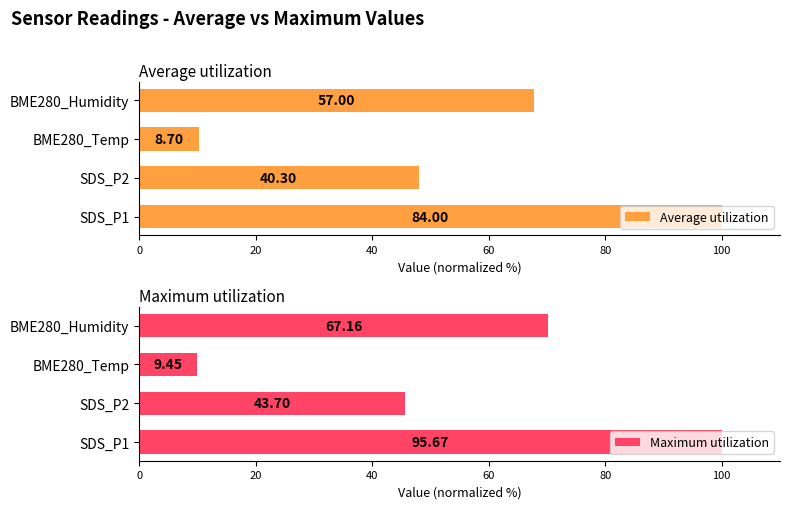

Which series has the largest range (max minus min)?

Maximum utilization